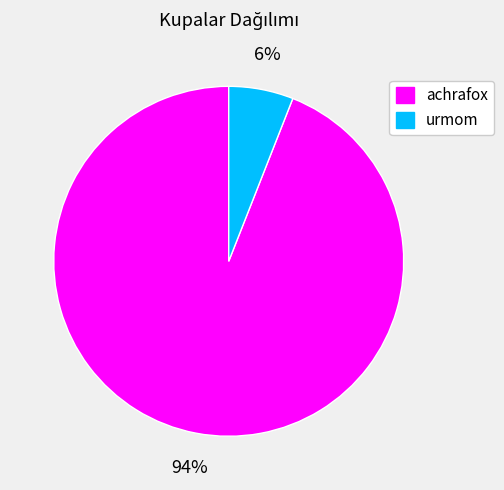

Is it true that achrafox is 94% of the pie?

True